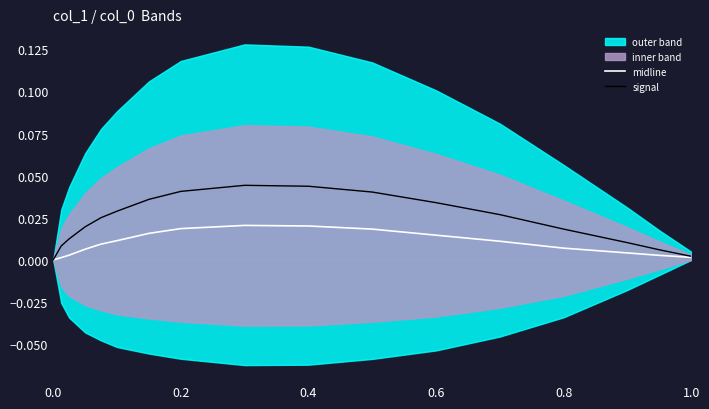

True or false: midline and signal cross at least once.

False